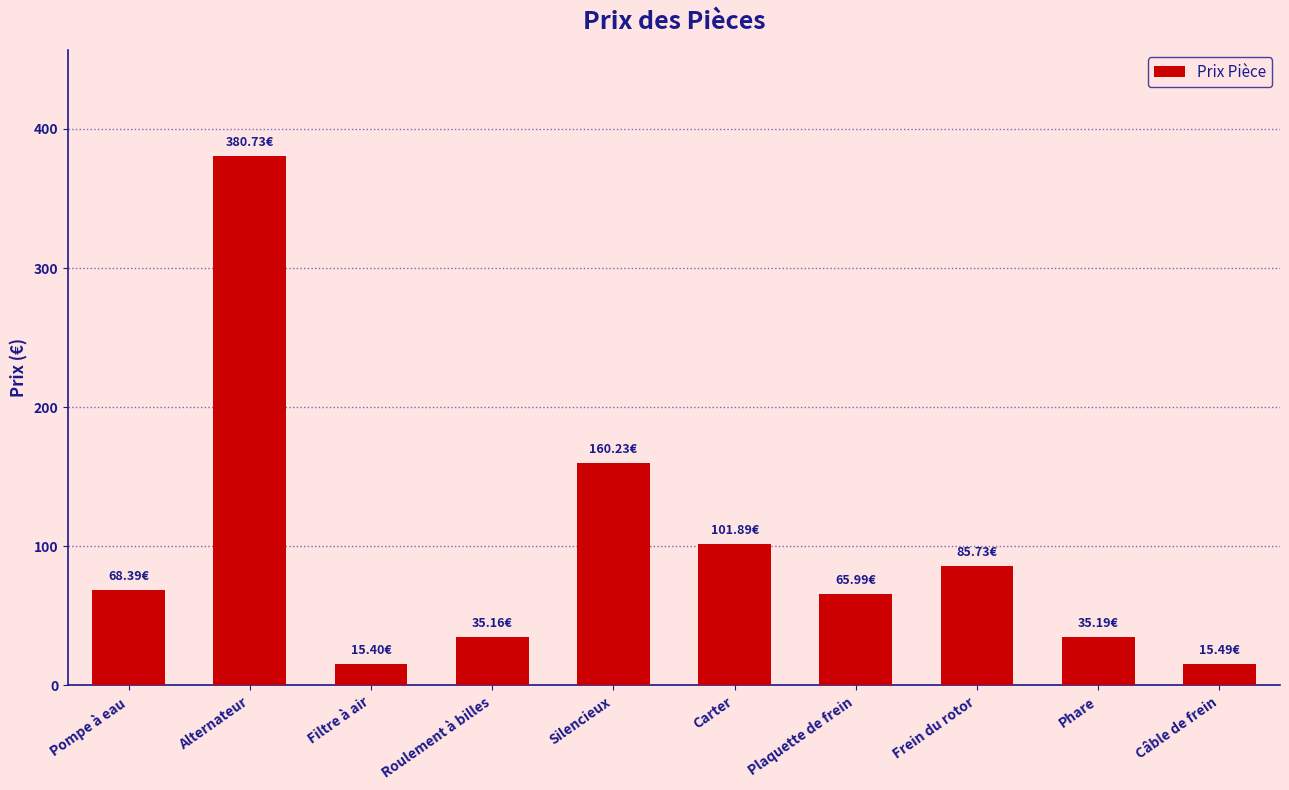

What is the difference between the maximum and minimum values?

365.3